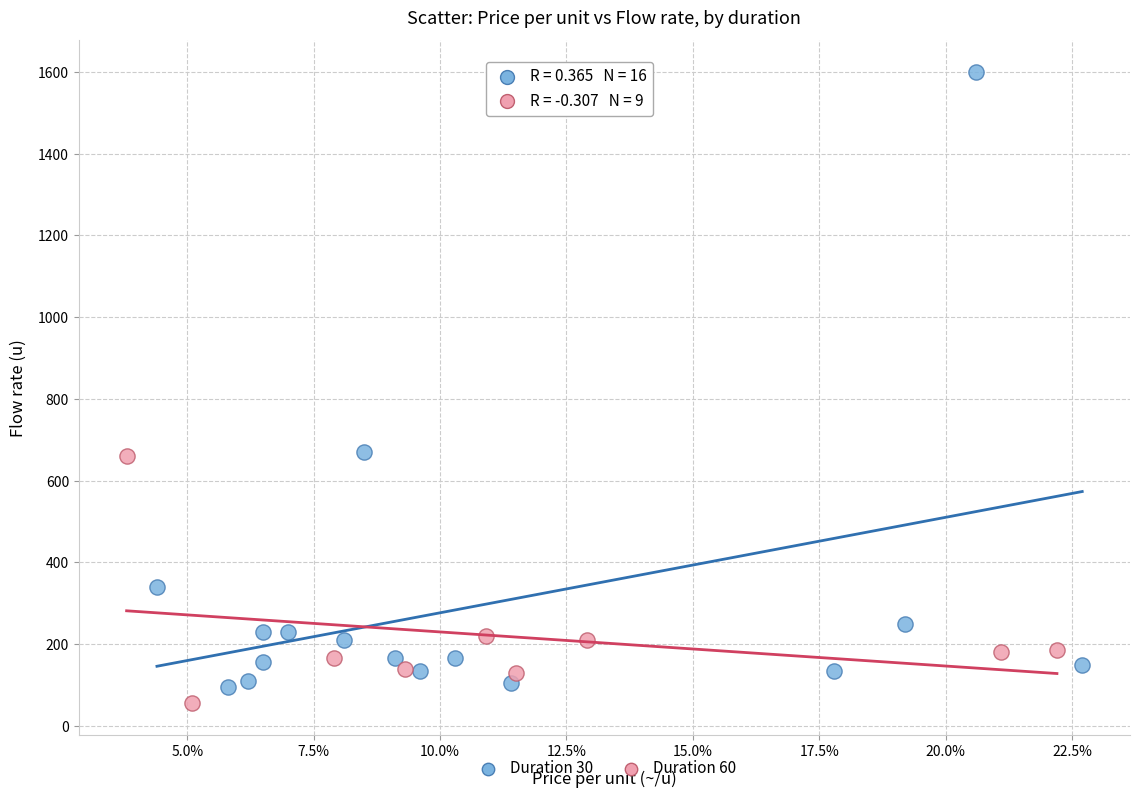

Which series reaches the maximum Y coordinate?

Duration 30